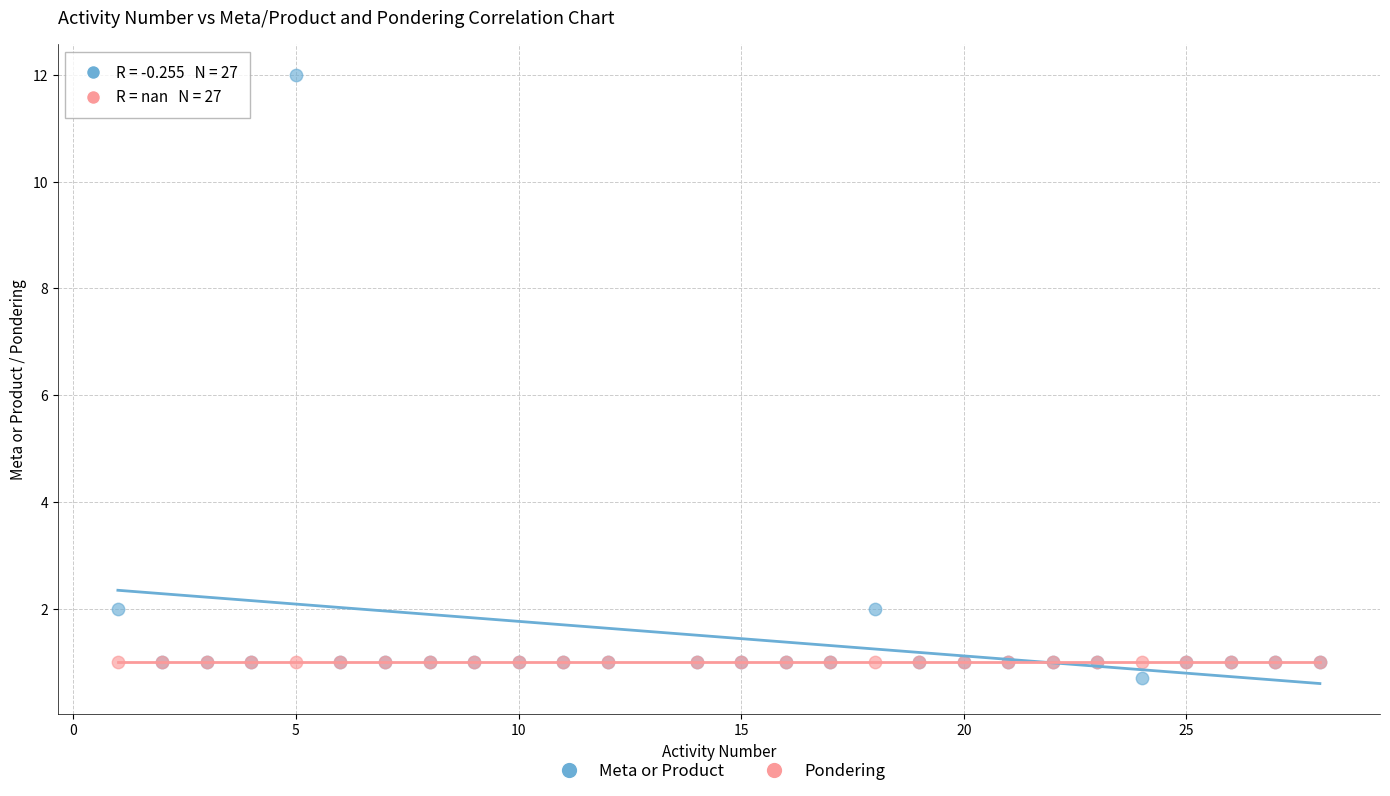

Which series contains the highest Y value?

Meta or Product